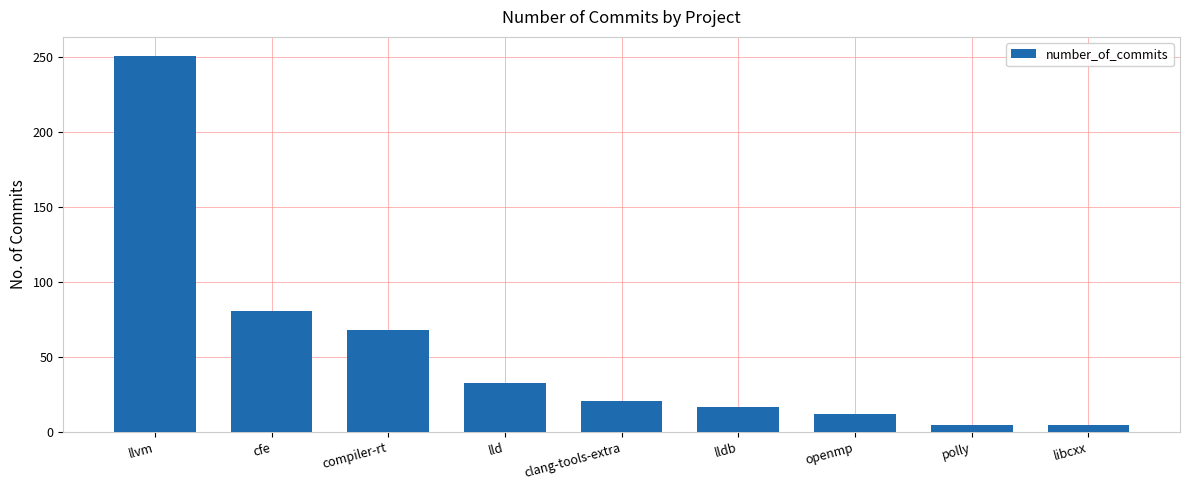

What is the sum of all values?

493